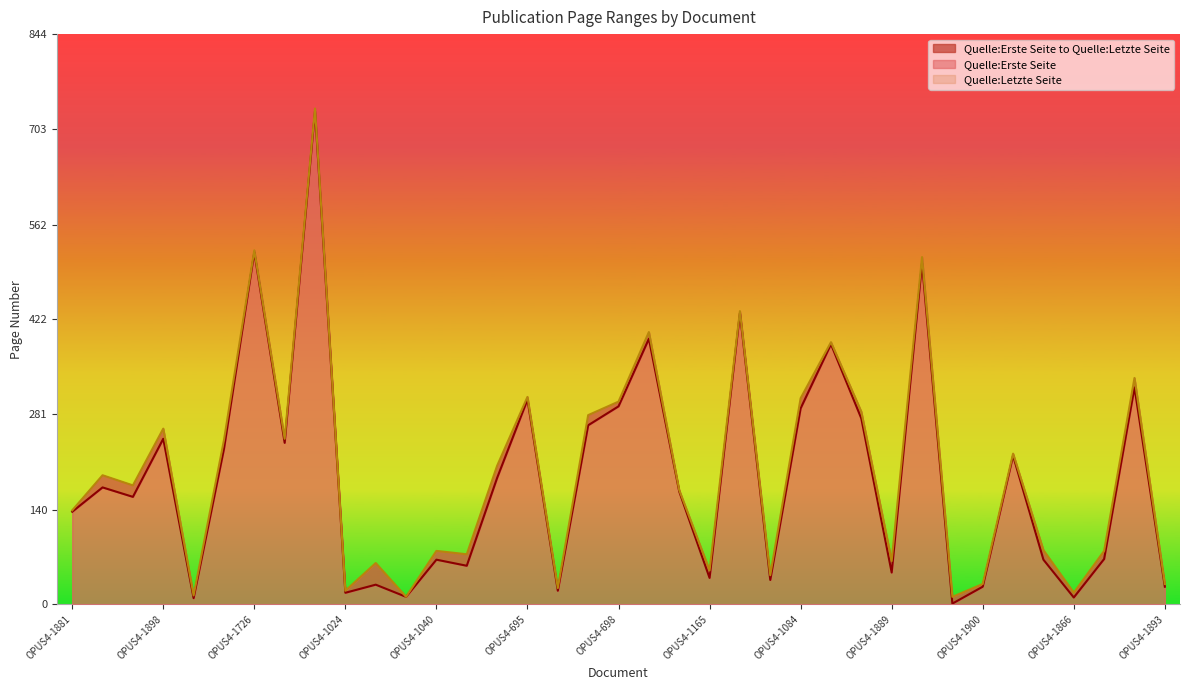

What is the lowest value of the Quelle:Letzte Seite series?

11